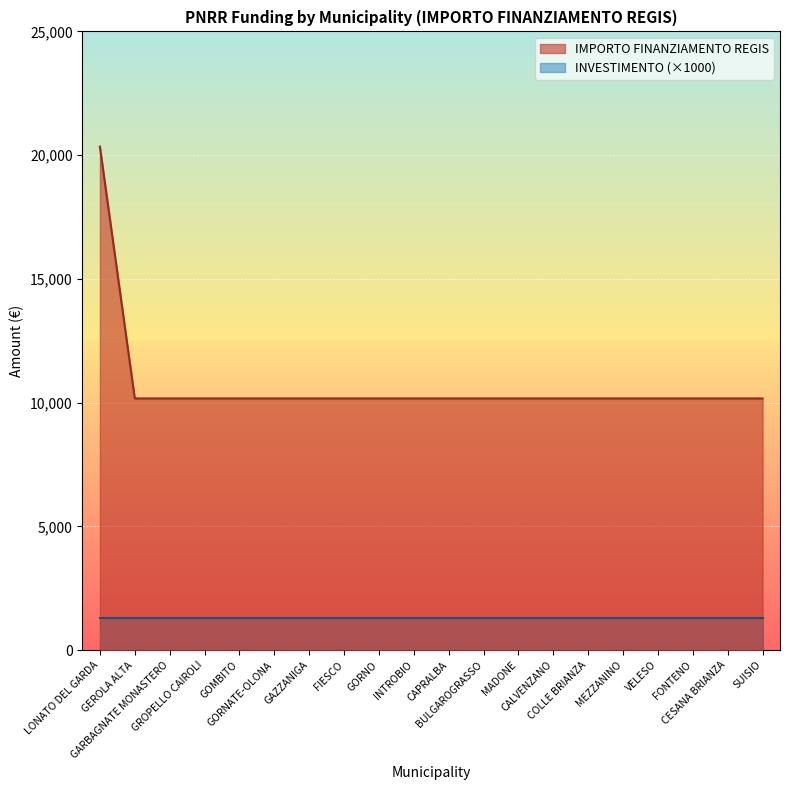

Is it true that the value at FONTENO is 10172?

True